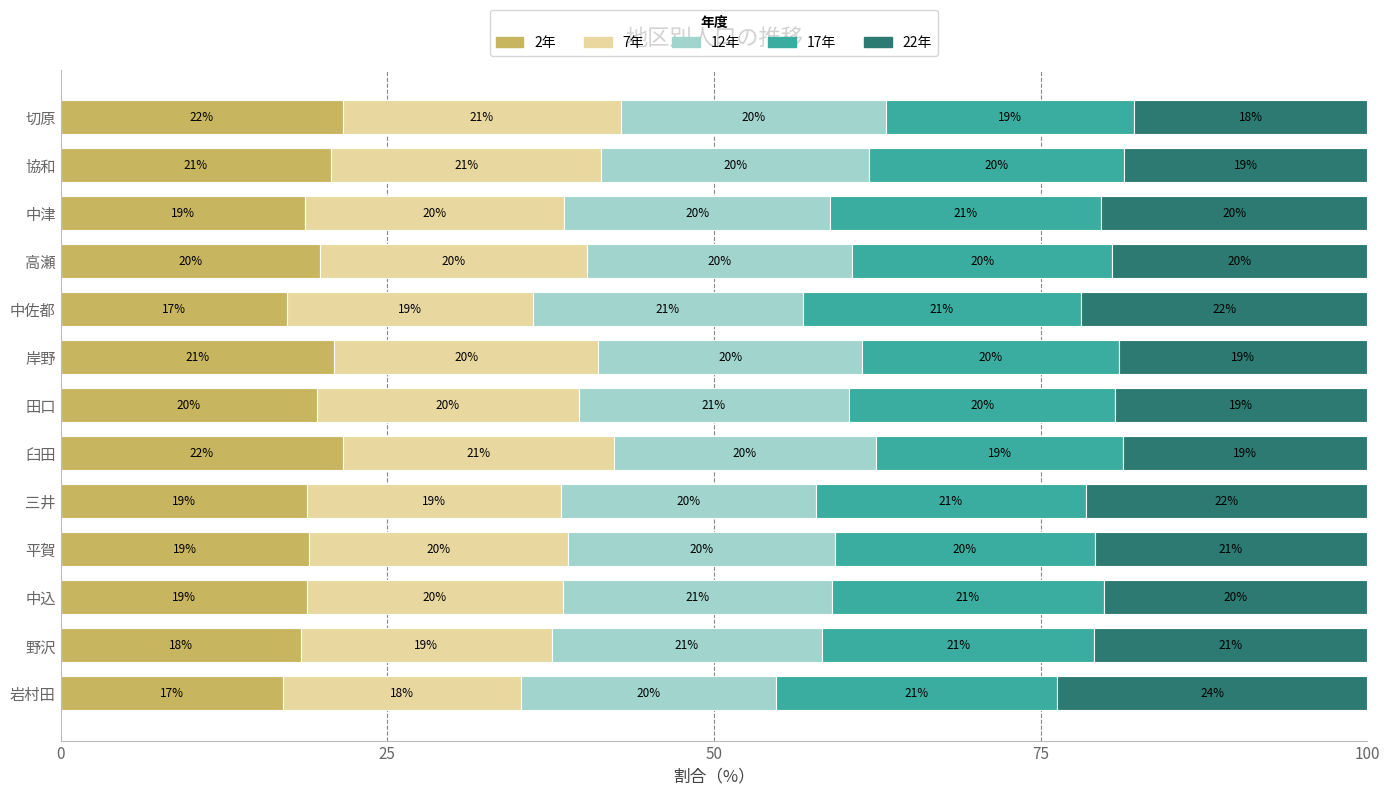

What is the highest value of the 2年 series?

21.6